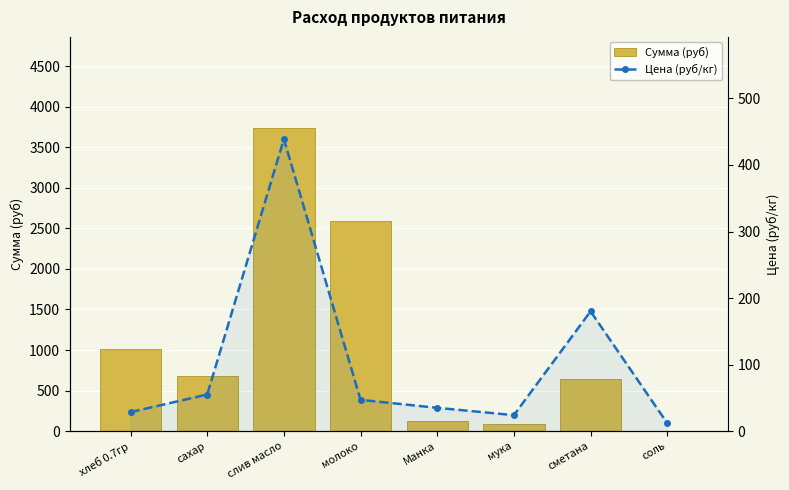

Which label corresponds to the largest value in the chart?

слив масло